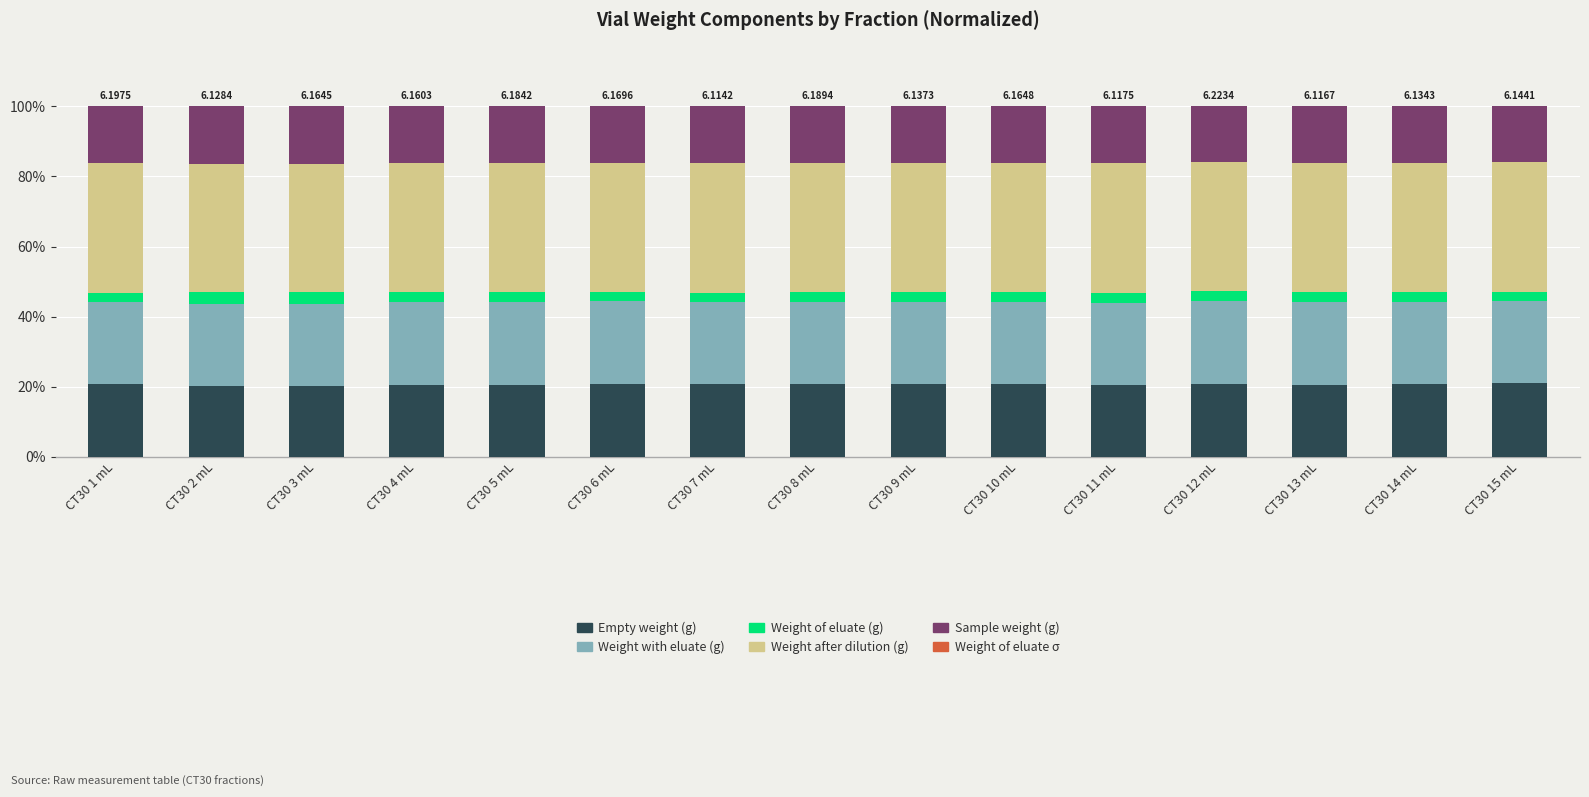

List the labels in order of Weight of eluate (g) value, smallest first.

CT30 15 mL, CT30 1 mL, CT30 14 mL, CT30 6 mL, CT30 7 mL, CT30 9 mL, CT30 12 mL, CT30 11 mL, CT30 8 mL, CT30 13 mL, CT30 10 mL, CT30 5 mL, CT30 4 mL, CT30 2 mL, CT30 3 mL